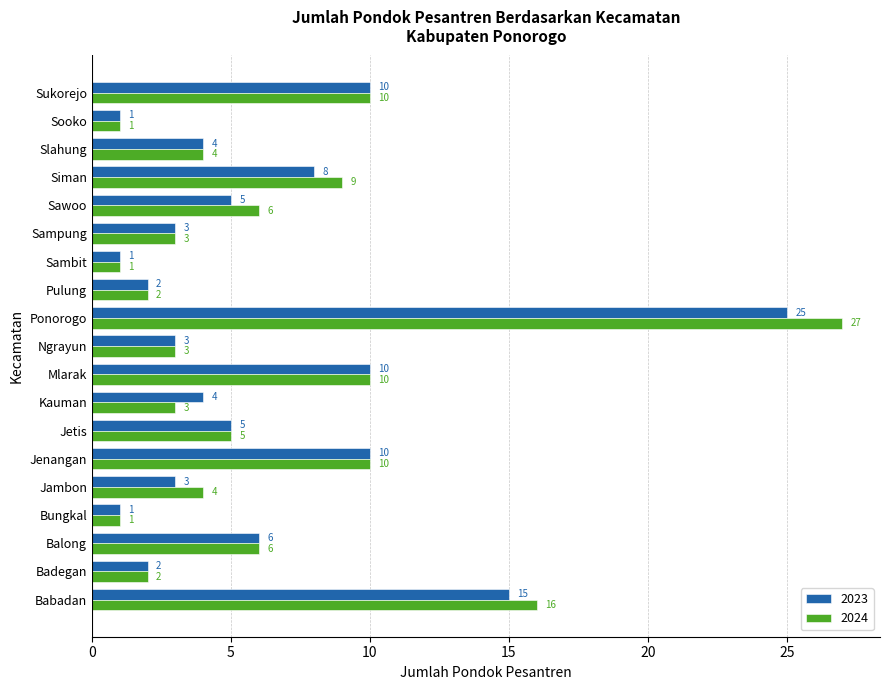

At which category is the sum across all series the highest?

Ponorogo